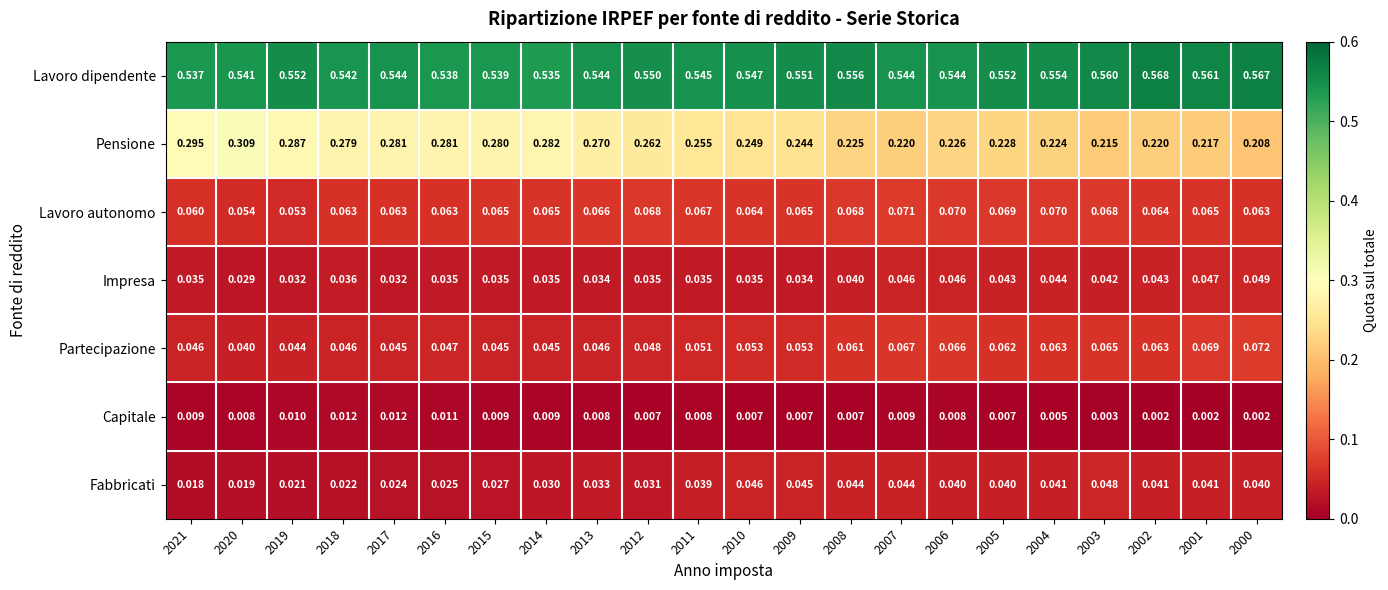

Which series changed the most between 2008 and 2002?

Lavoro dipendente